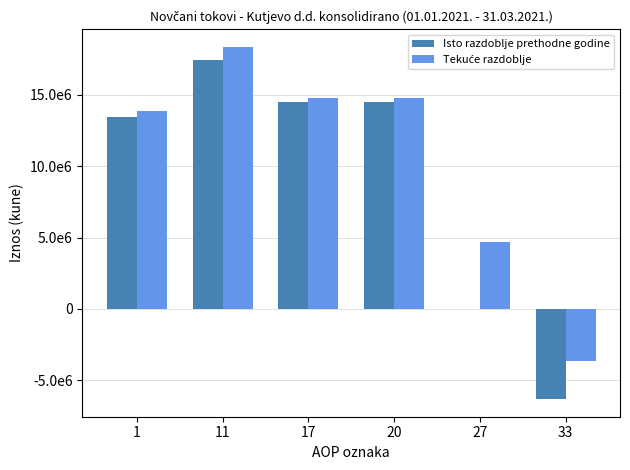

At which category is the sum across all series the highest?

11